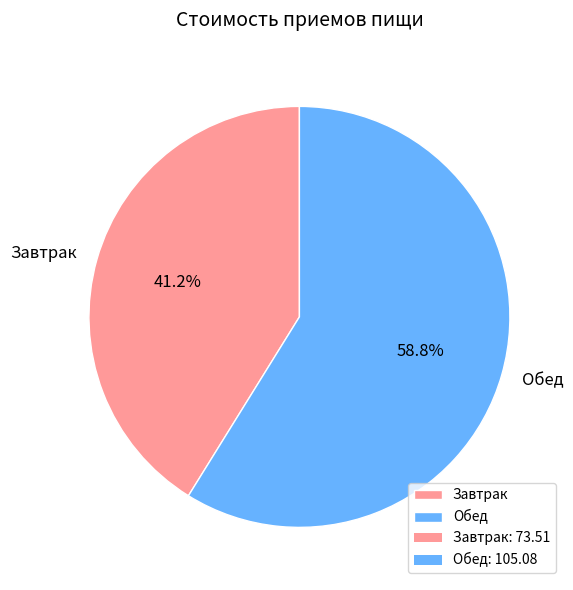

Combined, what portion of the pie is Завтрак and Обед?

100.0%